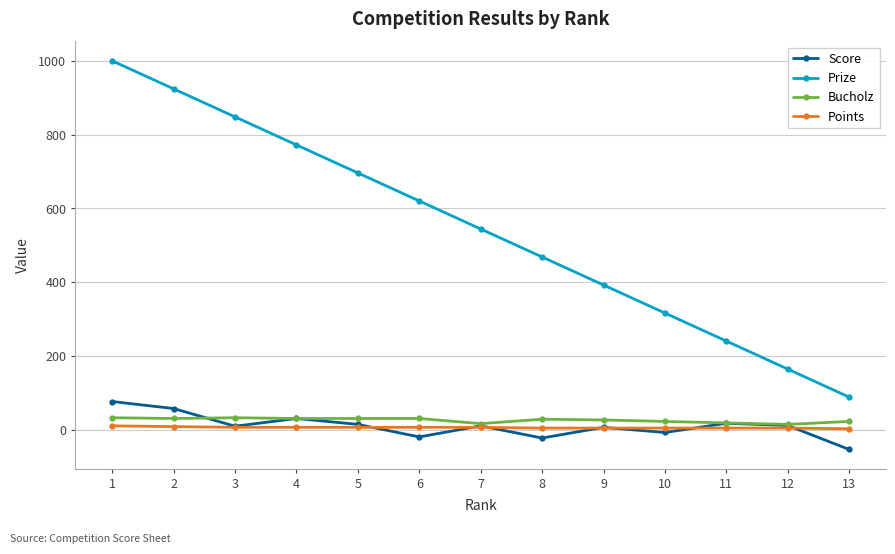

What is the minimum value for Prize?

88